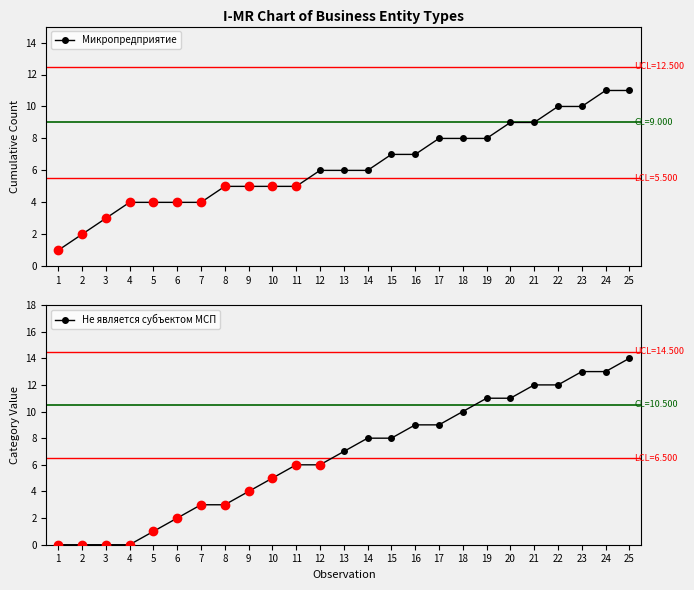

How many values in Не является субъектом МСП are above zero?

21